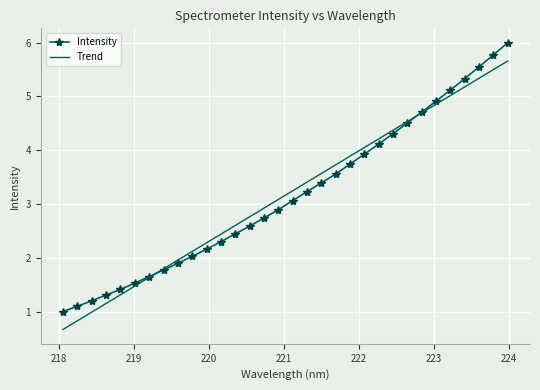

How many values in the Trend series are below 3?

15